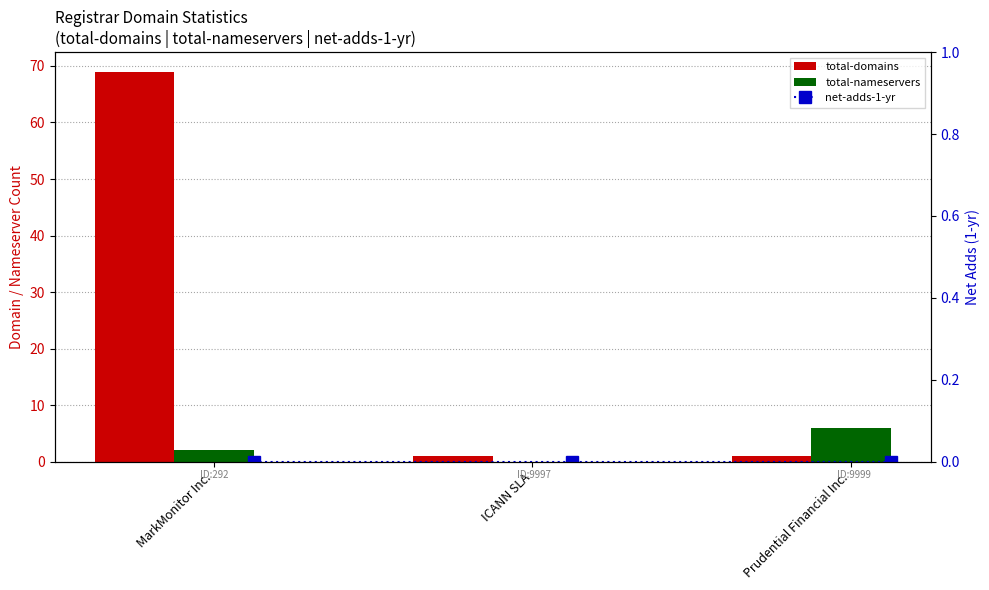

What is the label of the 2nd bar from the right?

ICANN SLA